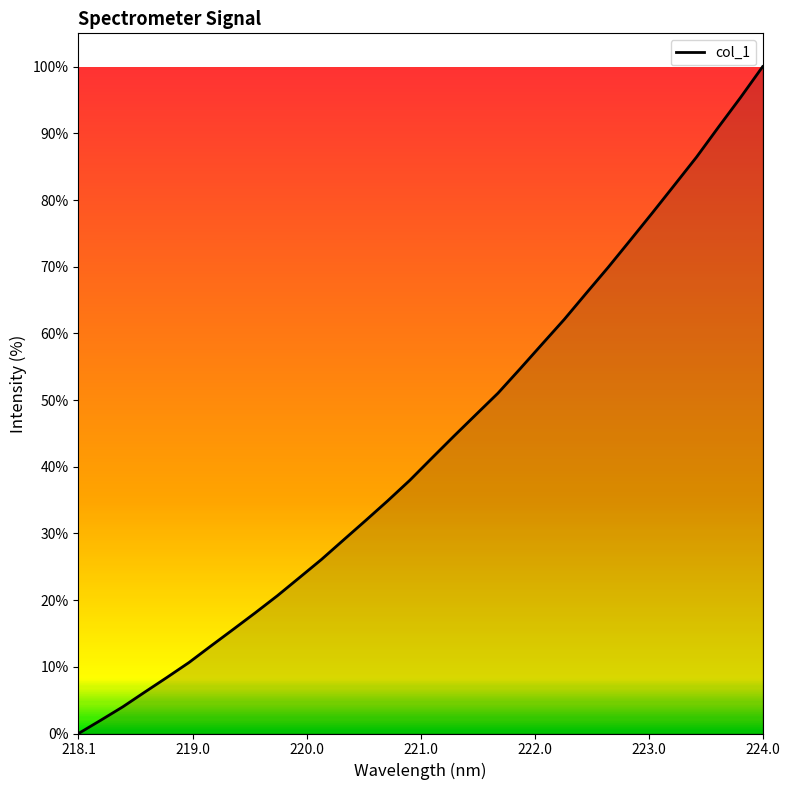

What is the maximum value shown in the chart?

100.0